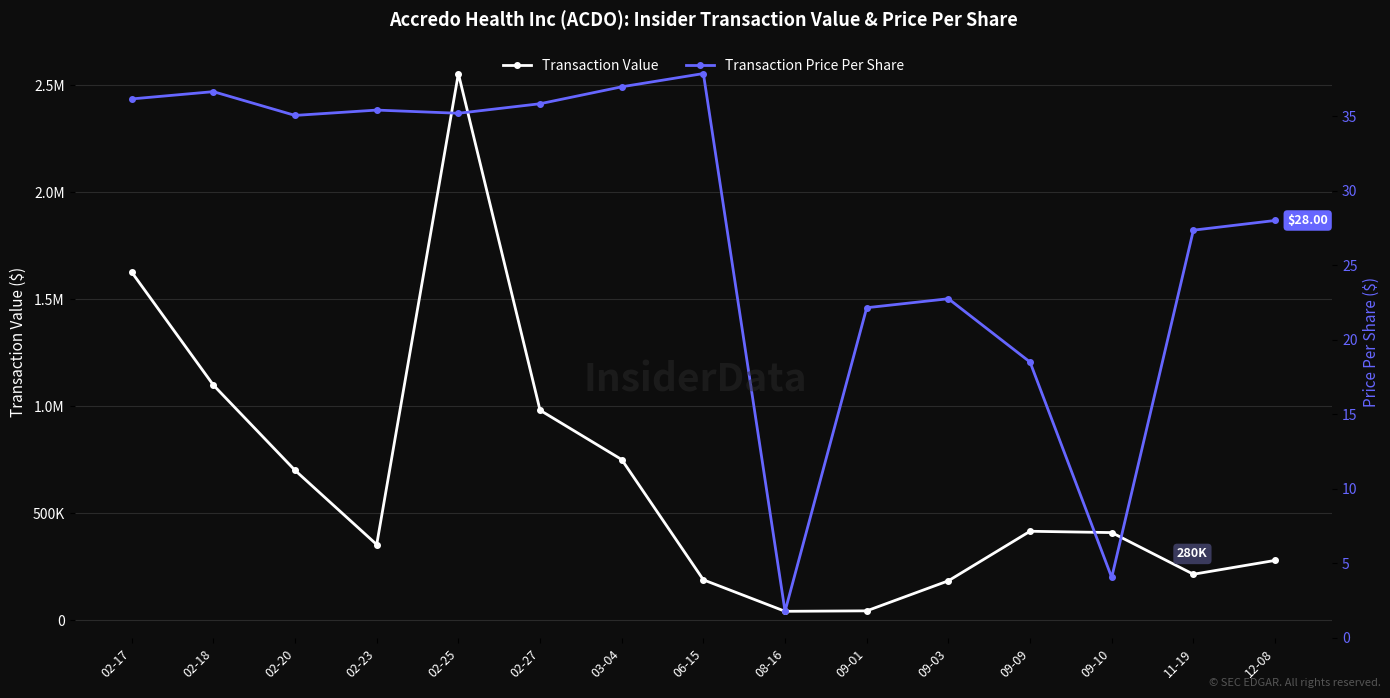

True or false: Transaction Price Per Share and Transaction Value cross at least once.

False